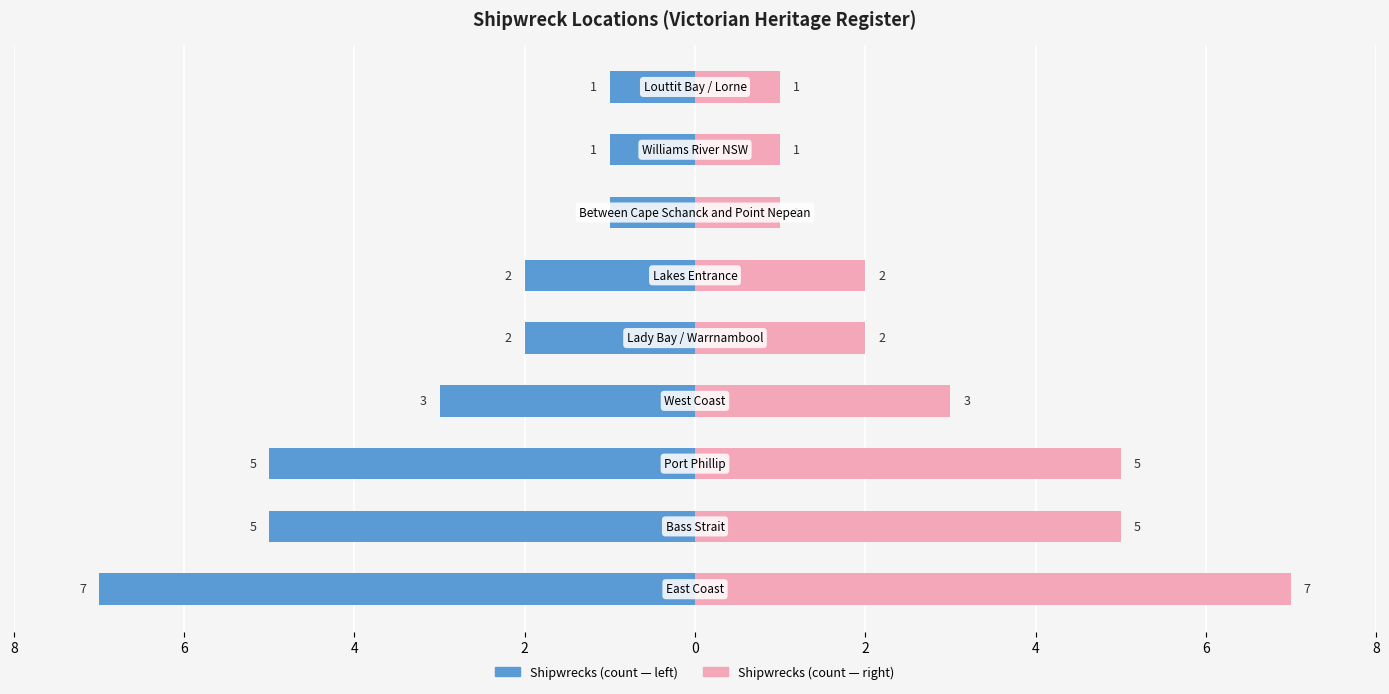

What is the difference between the maximum and minimum values in the Ships (right) series?

6